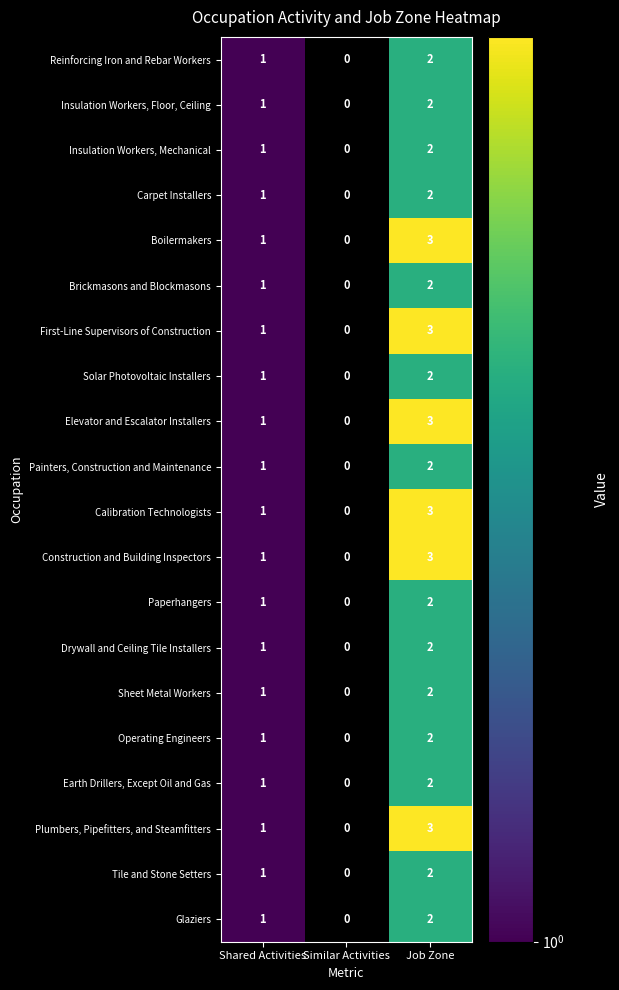

What is the total value across all series at Shared Activities?

20